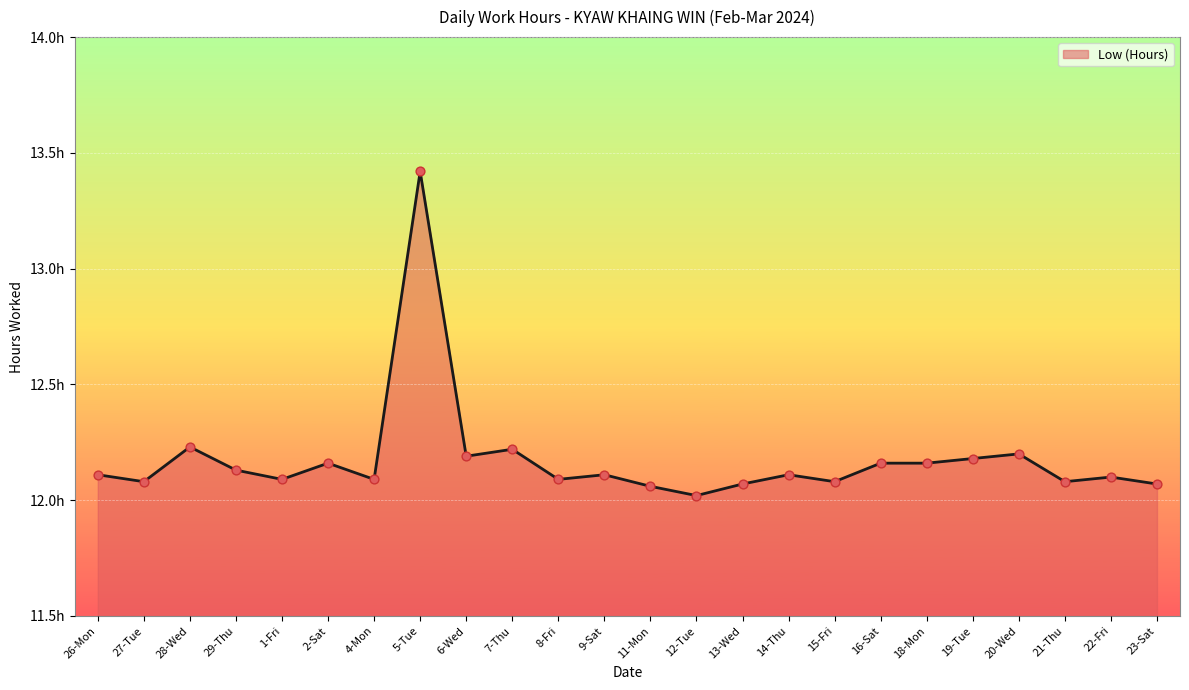

What is the ratio of the value at 18-Mon to the value at 1-Fri?

1.0